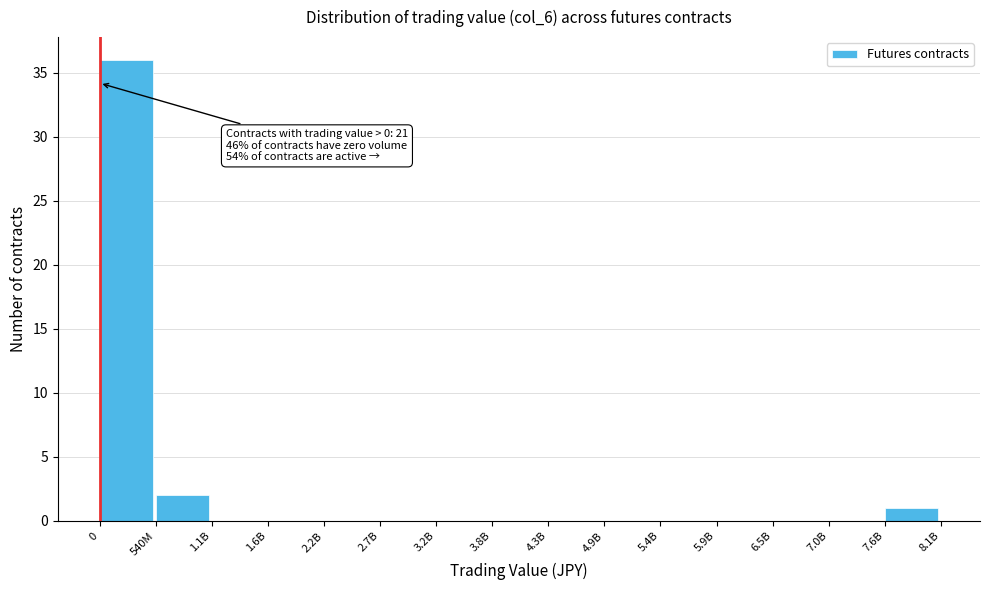

Where is the data nearest to the value 18?

540M